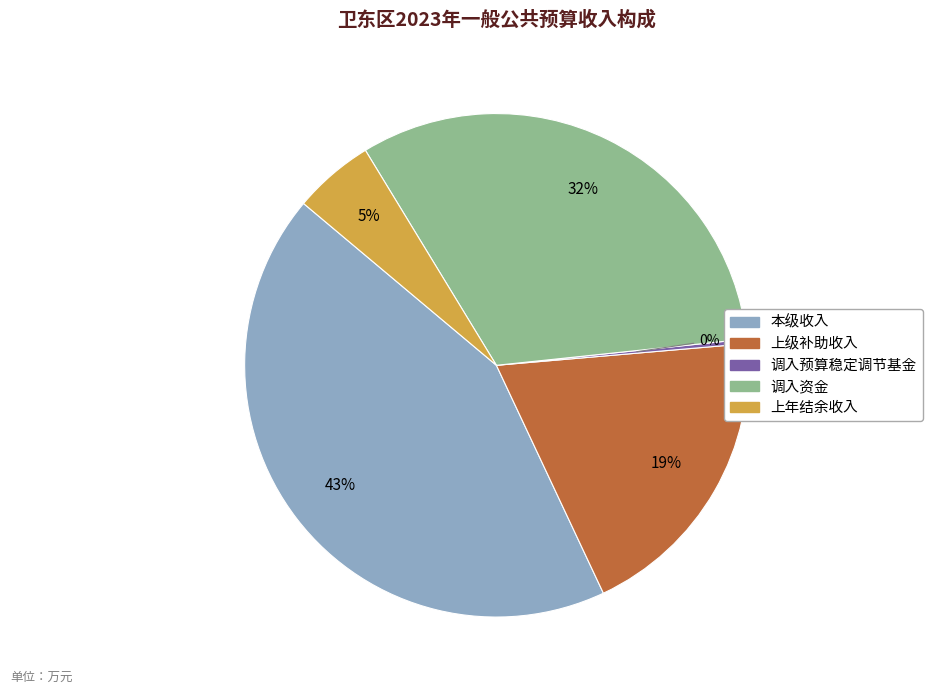

To the nearest percent, what is the average slice percentage?

20%